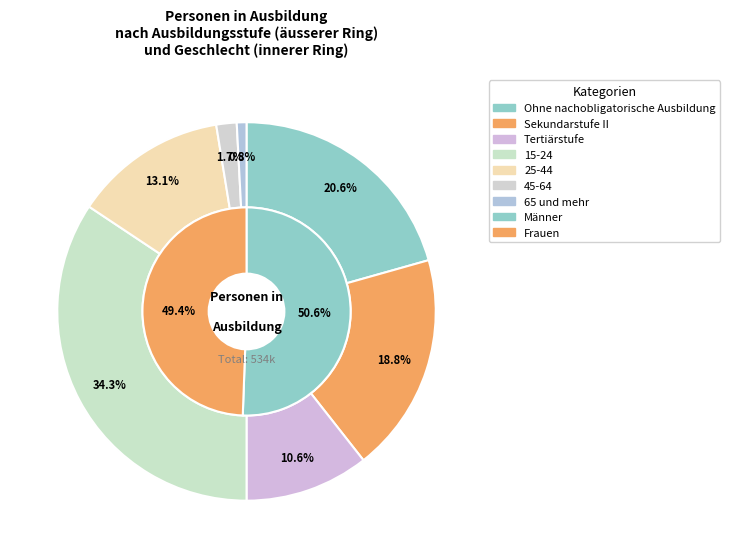

To the nearest percent, what is the difference between the largest and smallest slice percentages?

34%